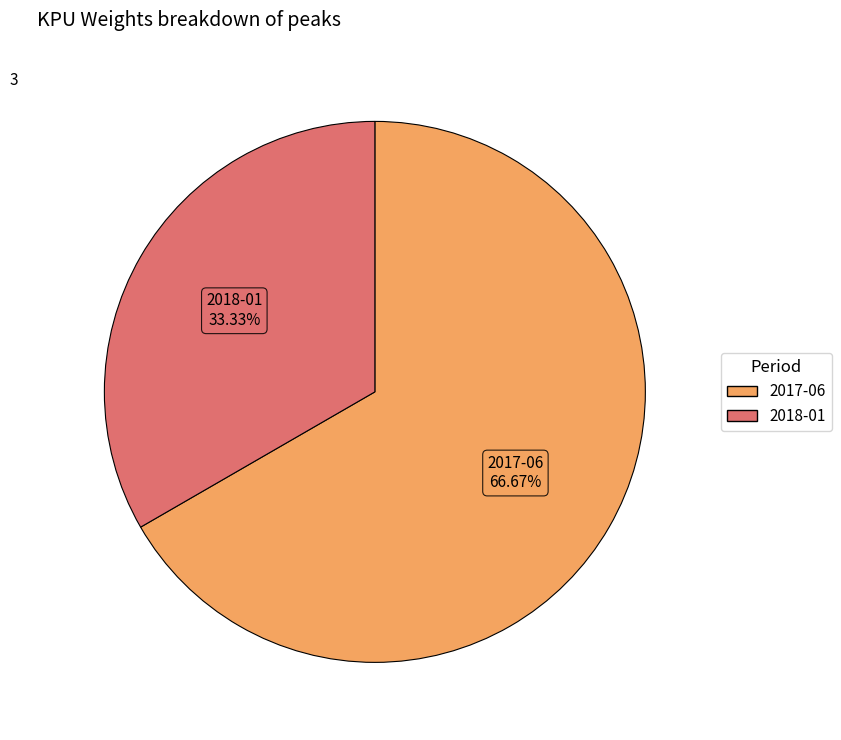

Does 2017-06 represent more than half of the total?

Yes